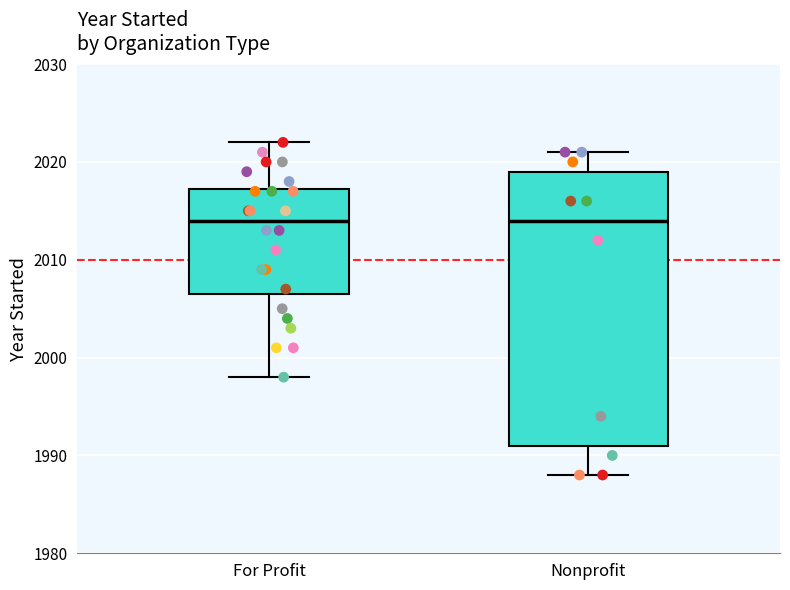

Reading left to right, read every box against the y-axis: the position of its median line, the range the box covers, and the ends of its whiskers. The values are not printed on the chart, so give them approximately, as read against the axis.

For Profit: median 2014, box 2007 to 2017, whiskers 1998 to 2022
Nonprofit: median 2014, box 1991 to 2019, whiskers 1988 to 2021